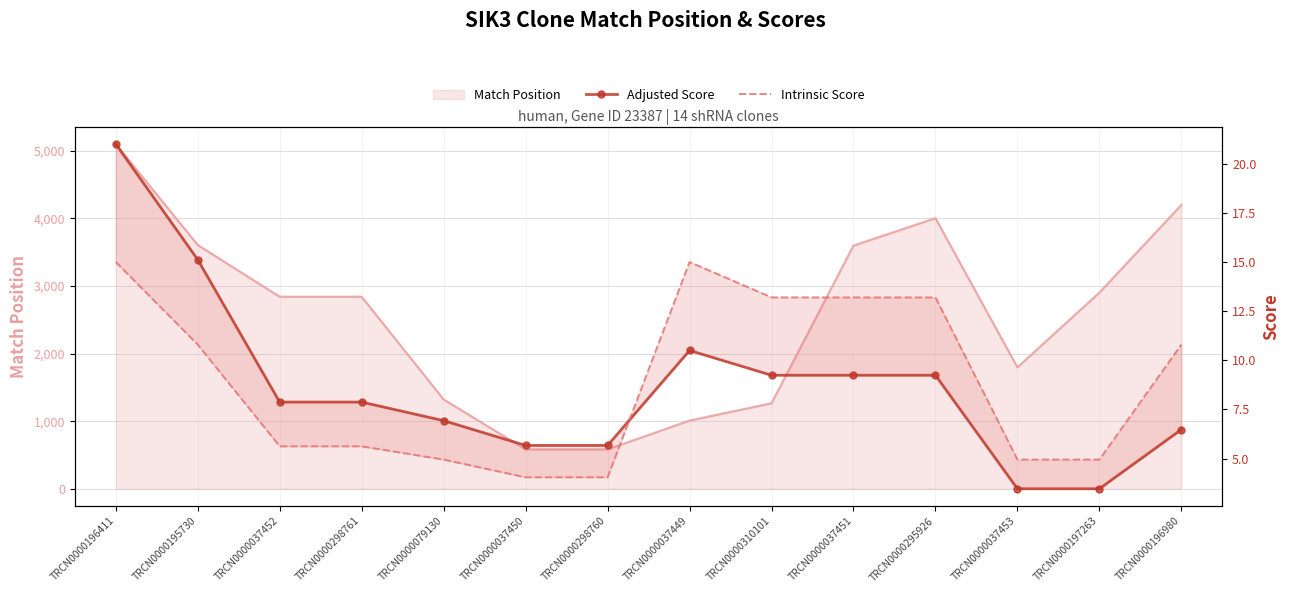

The value of Intrinsic Score at TRCN0000298760 is 4.0. True or false?

True